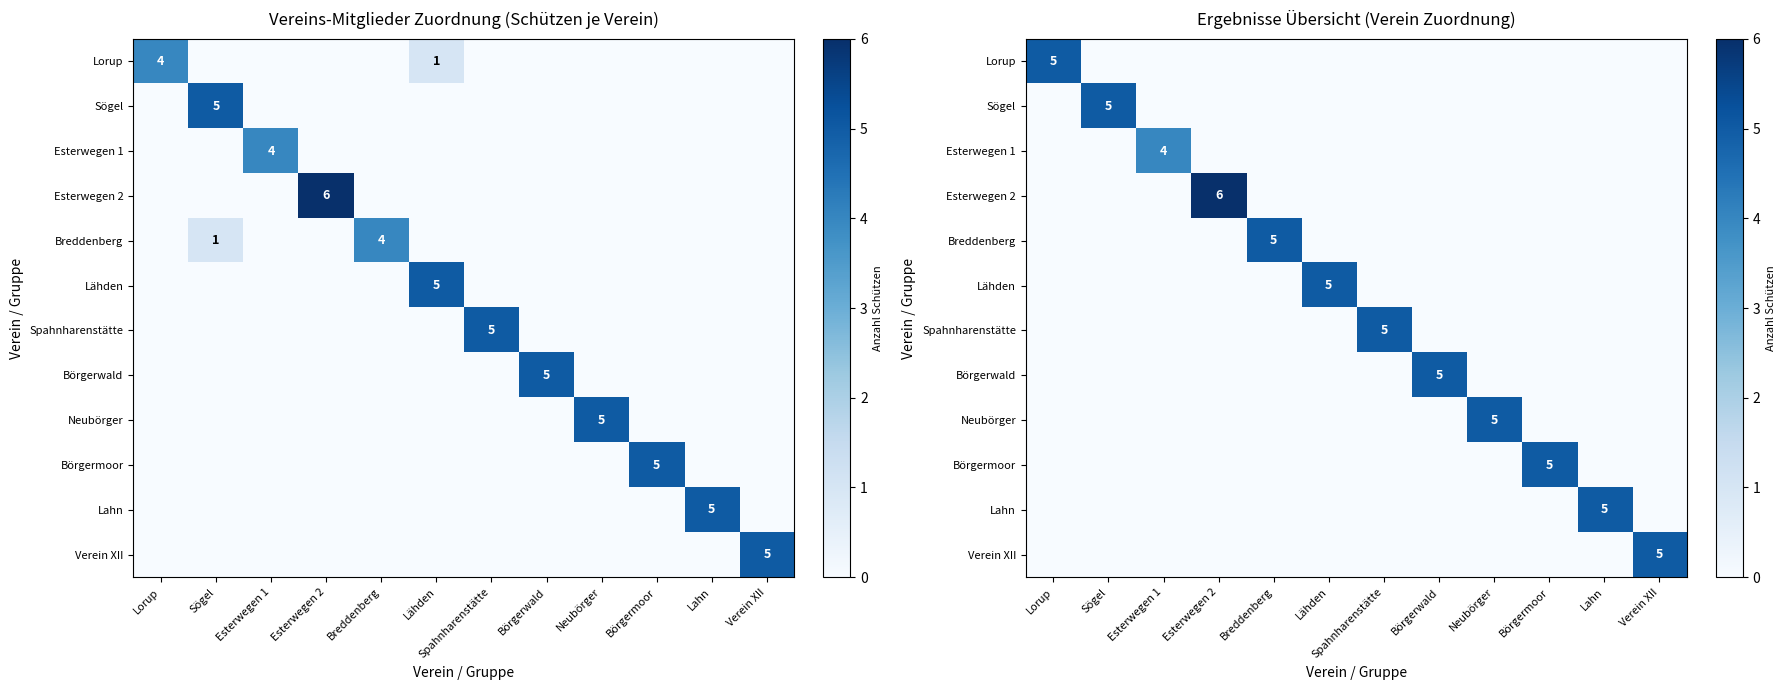

What is the difference between the maximum and minimum values in the Börgermoor series?

5